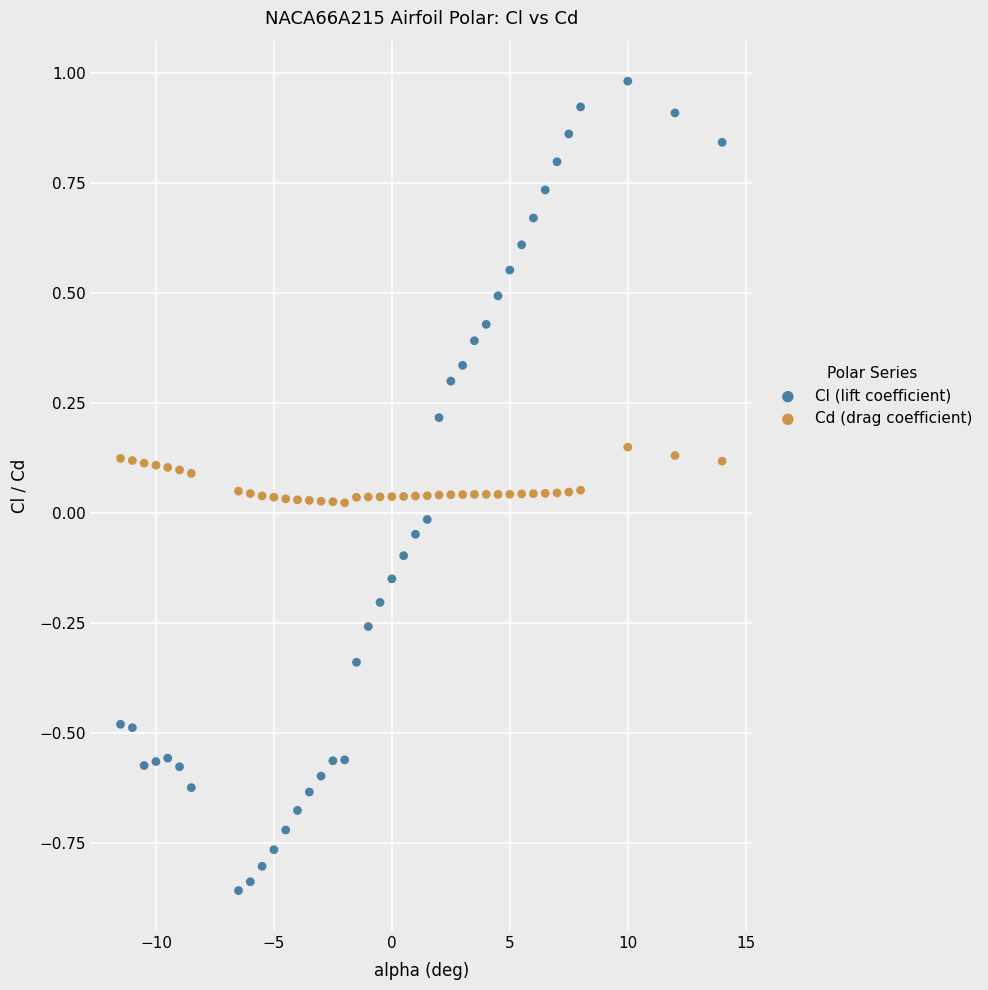

Across all data points, what is the range of Y values (max minus min)?

1.8